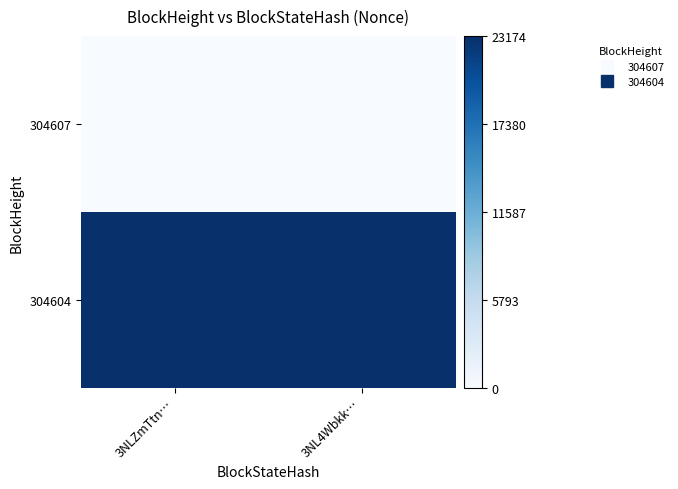

Which category has the highest value across all series?

3NLZmTtn…